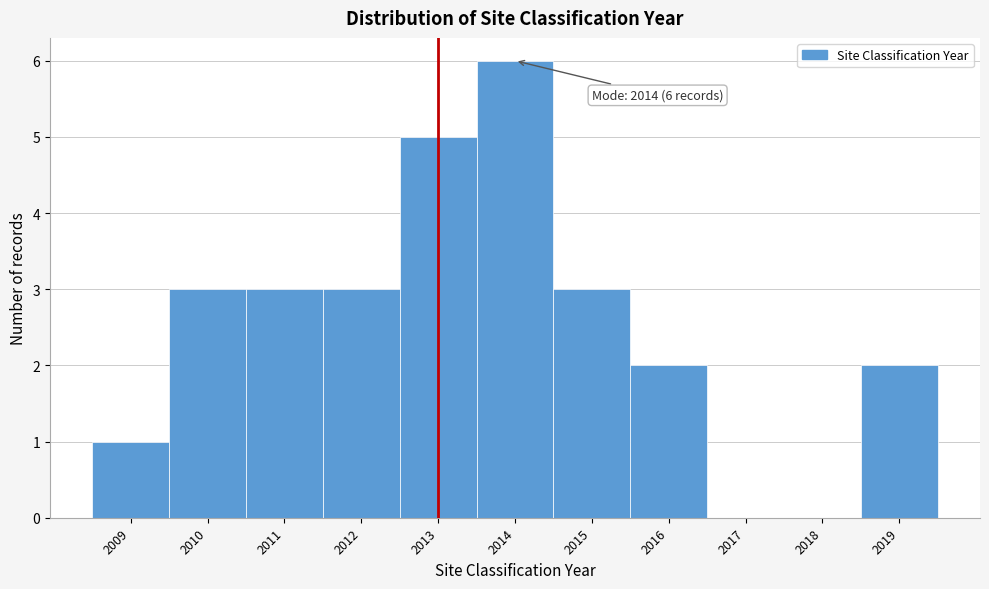

Over which range of the x-axis is the bar tallest?

2013.5 to 2014.5